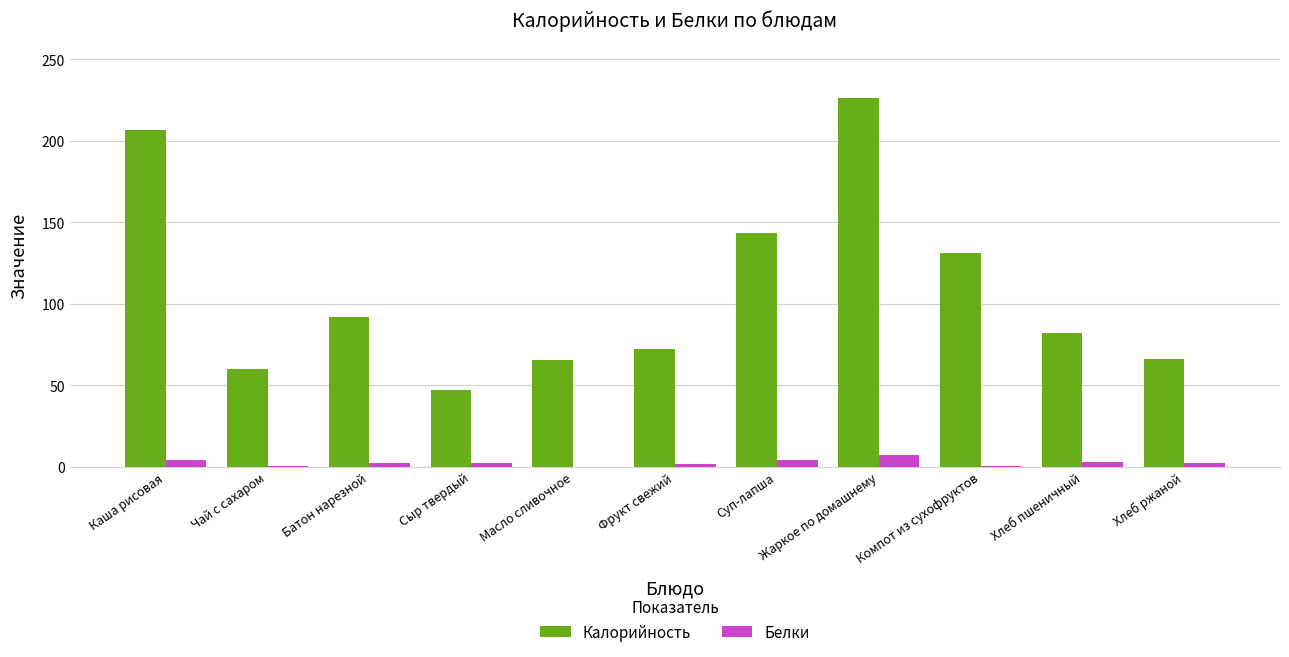

What are all the series names shown in the legend?

Калорийность, Белки